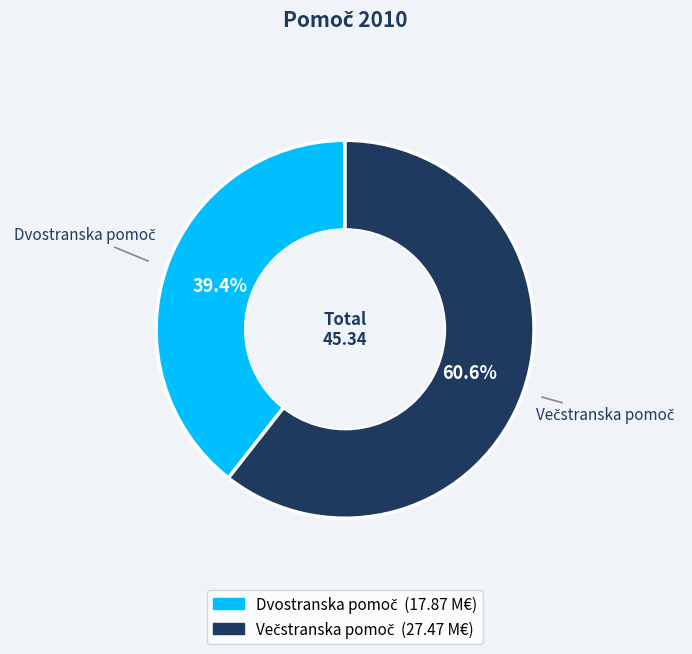

Is there any slice that represents more than half of the pie?

Yes